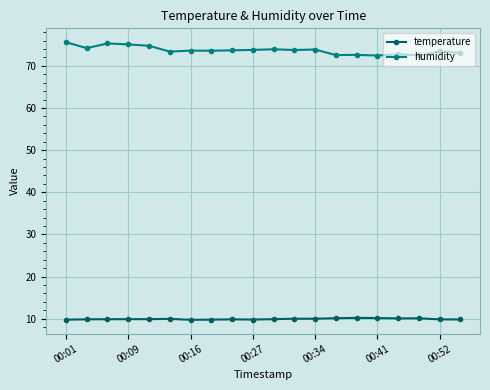

What is the highest value of the humidity series?

75.6